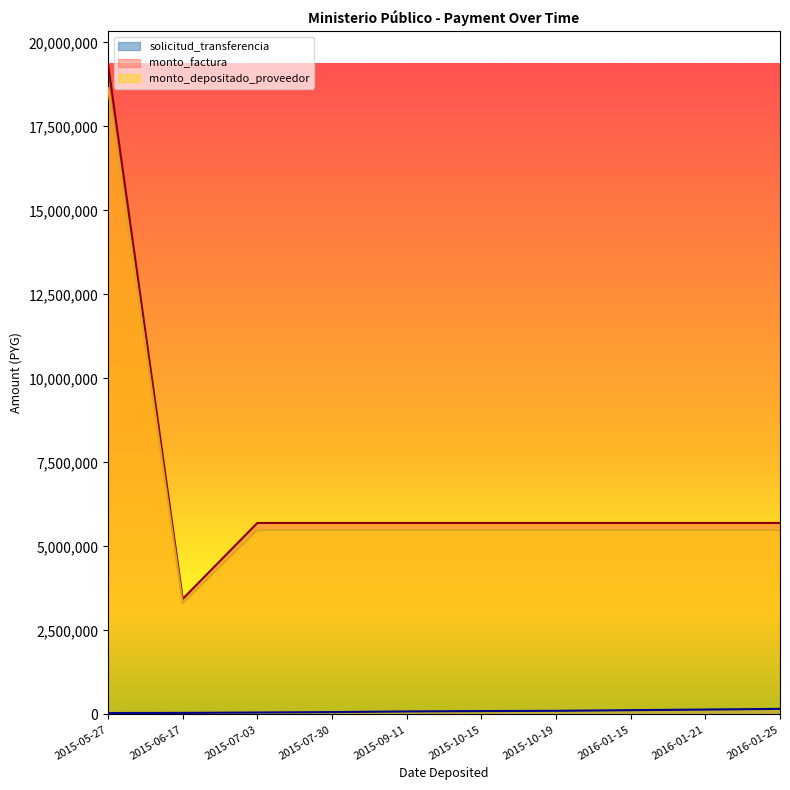

The monto_factura series shows 19360000 at 2015-05-27. True or false?

True